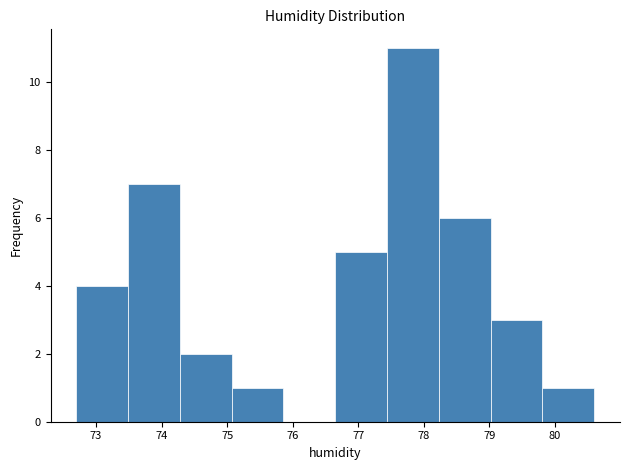

Reading left to right, list every bar in this chart as the range it spans on the x-axis followed by its height. Neither the bar edges nor the heights are printed on the chart, so give them approximately, as read against the axes.

72.70 to 73.49: 4
73.49 to 74.28: 7
74.28 to 75.07: 2
75.07 to 75.86: 1
75.86 to 76.65: 0
76.65 to 77.44: 5
77.44 to 78.23: 11
78.23 to 79.02: 6
79.02 to 79.81: 3
79.81 to 80.60: 1